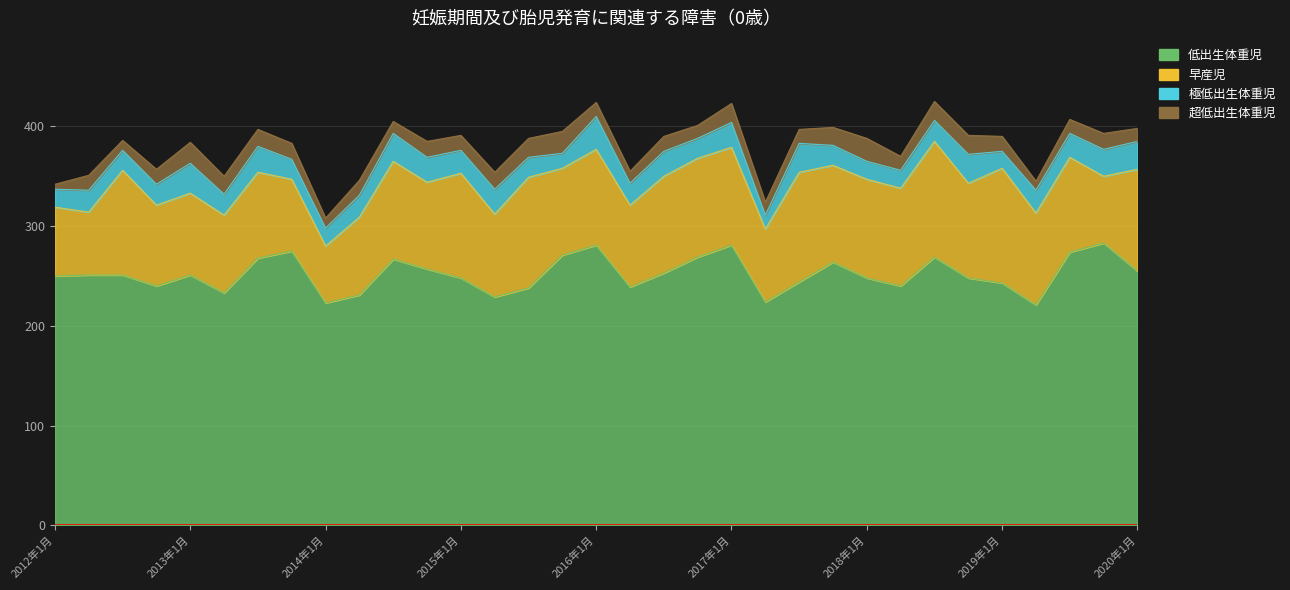

At which label is 早産児 closest to 86?

2013年7月